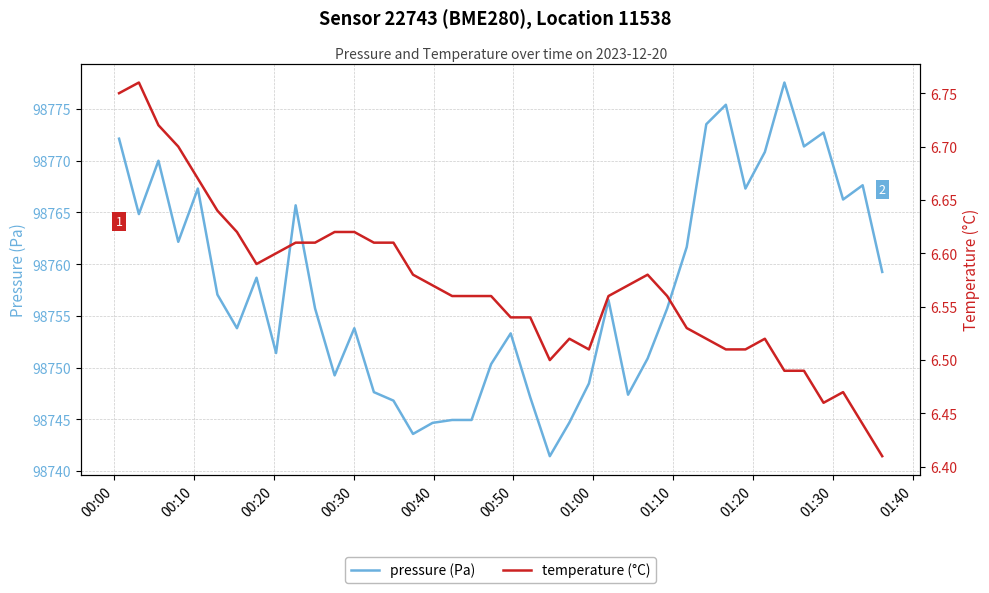

At which label does pressure (Pa) first exceed 98756?

00:00